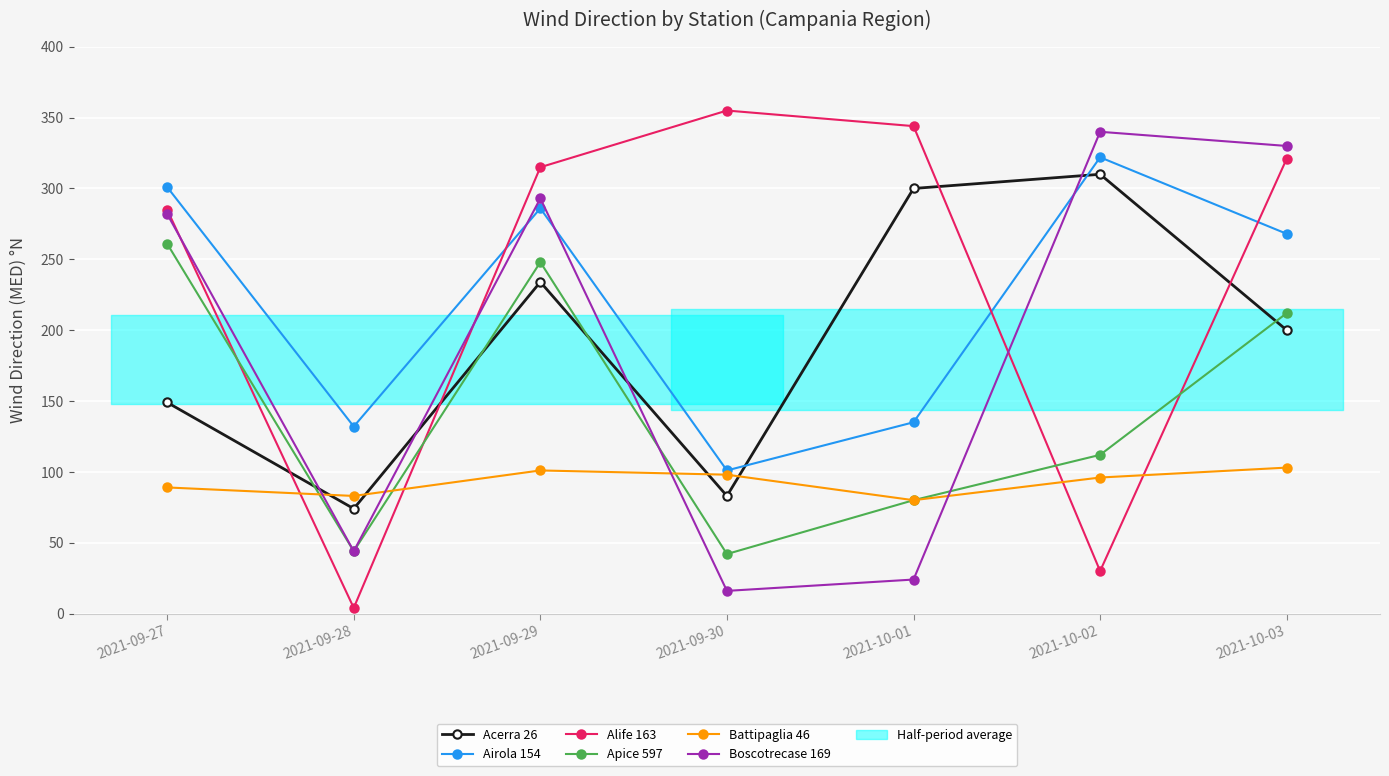

Which series ends up on top after the final intersection of Apice 597 and Alife 163?

Alife 163